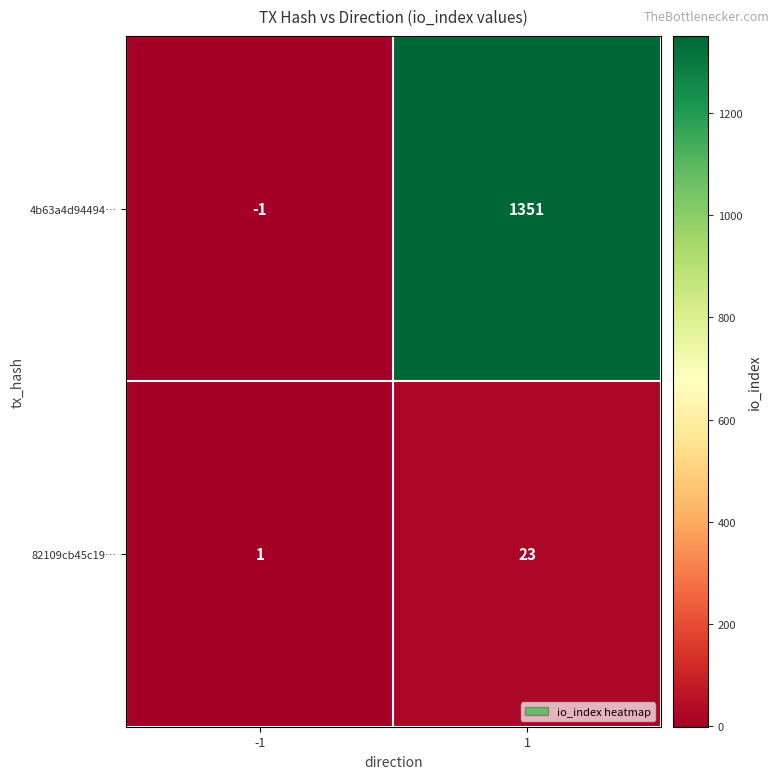

Rank the series by their average value, from lowest to highest.

82109cb45c19…, 4b63a4d94494…